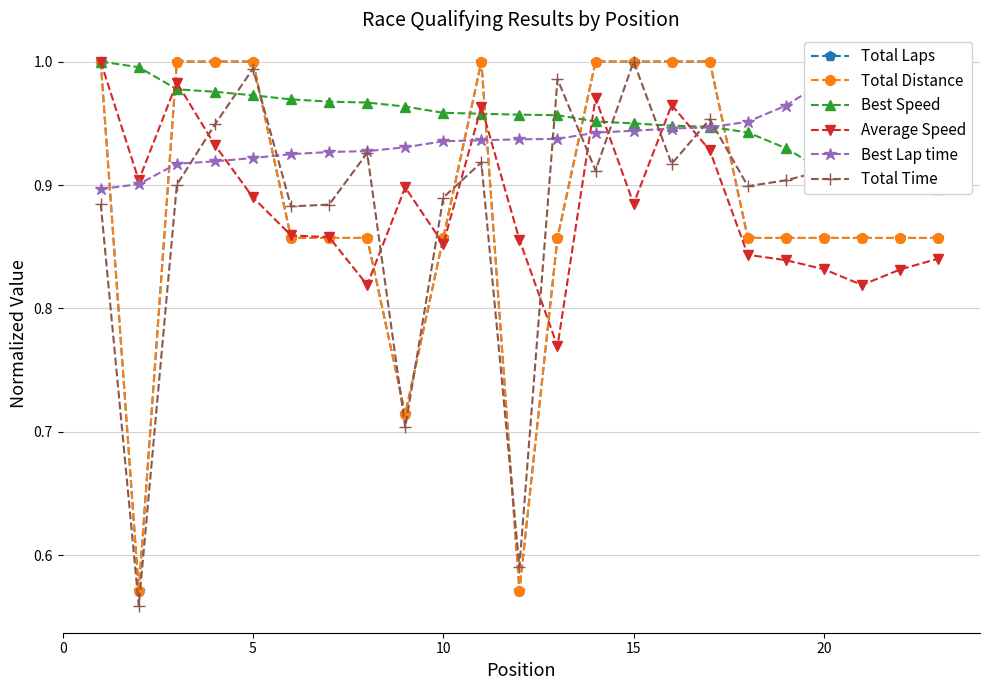

Which series has the largest range (max minus min)?

Total Time